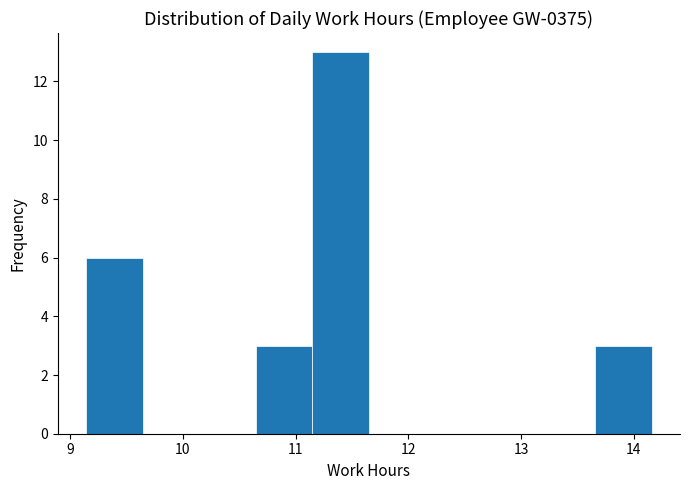

Reading left to right, list every bar in this chart as the range it spans on the x-axis followed by its height. Neither the bar edges nor the heights are printed on the chart, so give them approximately, as read against the axes.

9.1 to 9.6: 6
9.6 to 10.1: 0
10.1 to 10.6: 0
10.6 to 11.1: 3
11.1 to 11.7: 13
11.7 to 12.2: 0
12.2 to 12.7: 0
12.7 to 13.2: 0
13.2 to 13.7: 0
13.7 to 14.2: 3